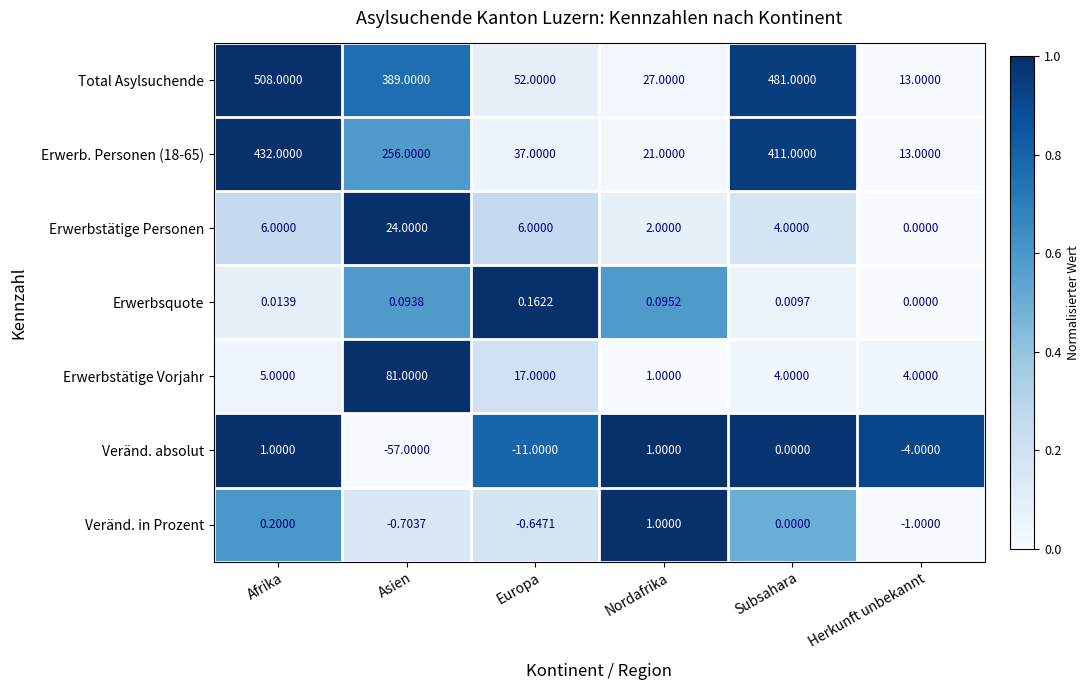

Rank the categories by Erwerbsquote value from highest to lowest.

Europa, Nordafrika, Asien, Afrika, Subsahara, Herkunft unbekannt